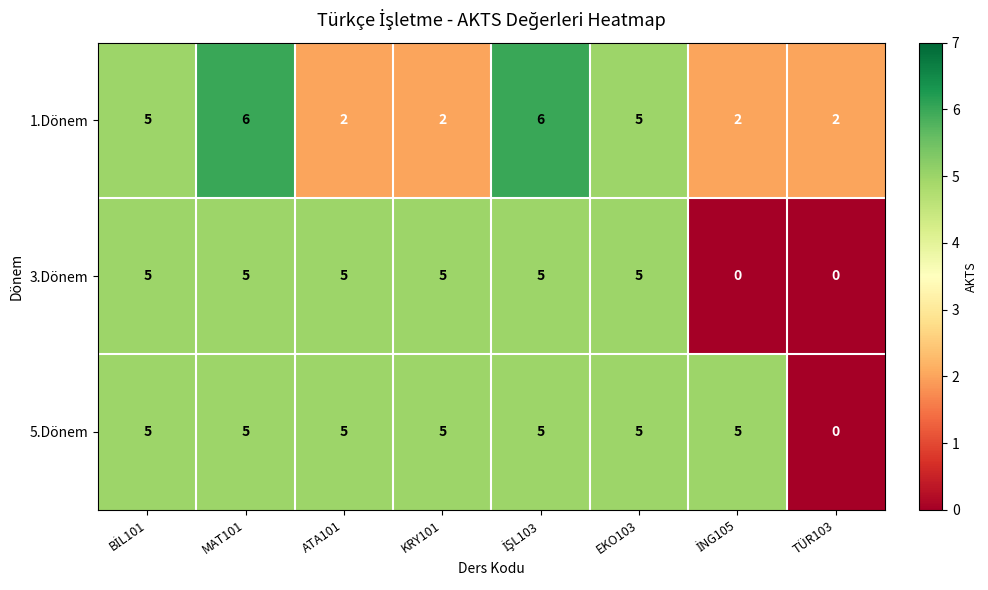

Reading left to right, extract all data points from this chart.

1.Dönem: 5	6	2	2	6	5	2	2
3.Dönem: 5	5	5	5	5	5	0	0
5.Dönem: 5	5	5	5	5	5	5	0